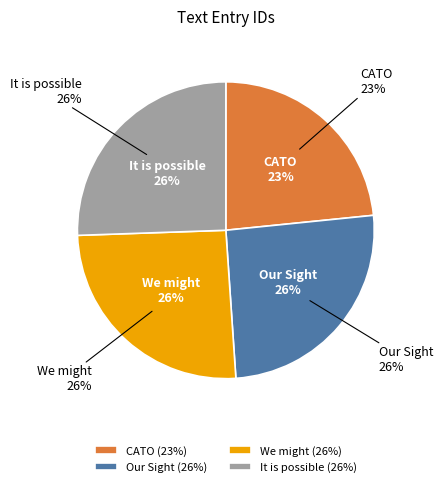

Which slice is the largest?

It is possible